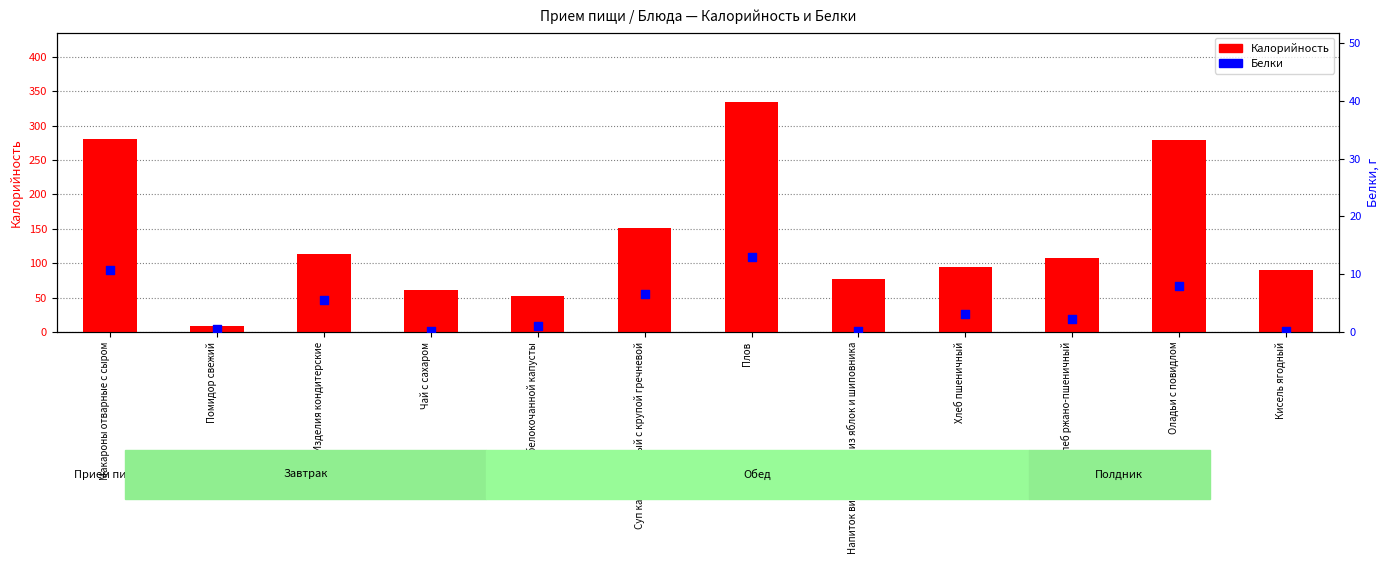

Which series contains the highest Y value?

Калорийность